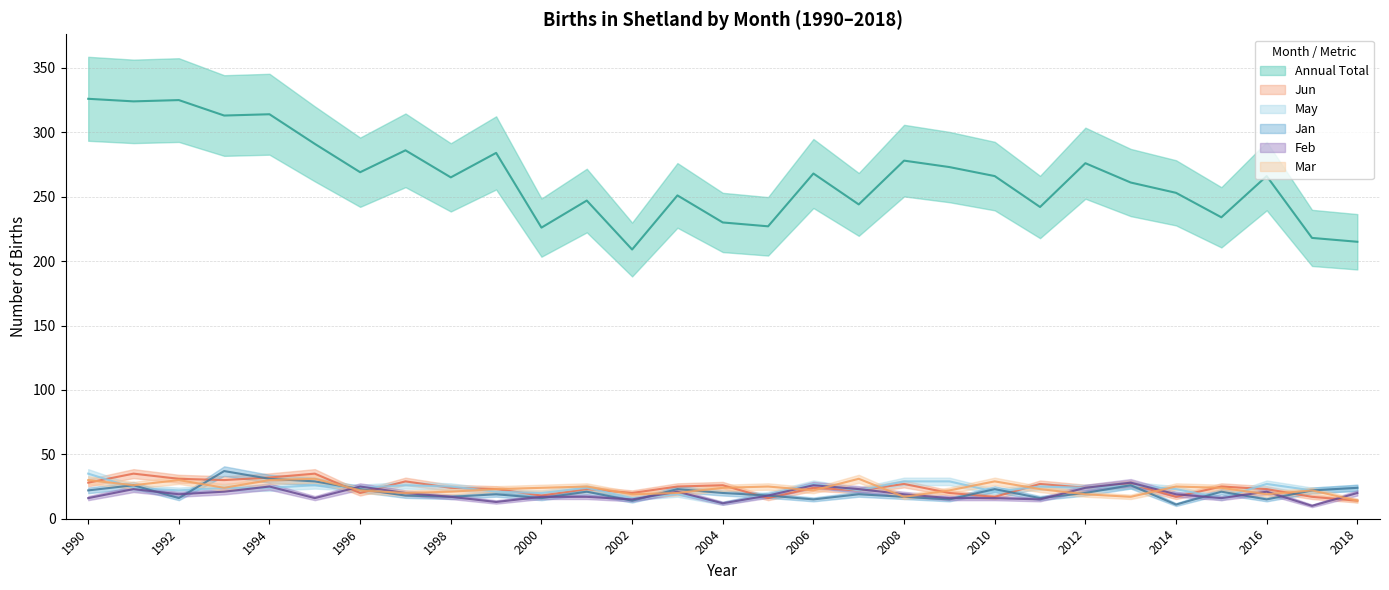

At which label is Mar closest to 22?

1996